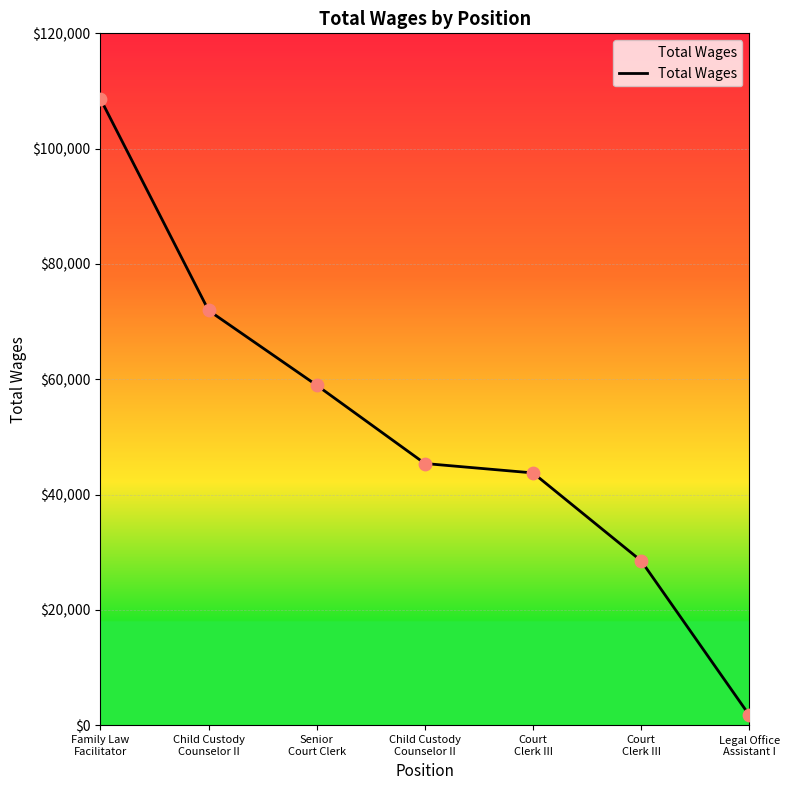

What is the change in value from Family Law
Facilitator to Child Custody
Counselor II?

-36707